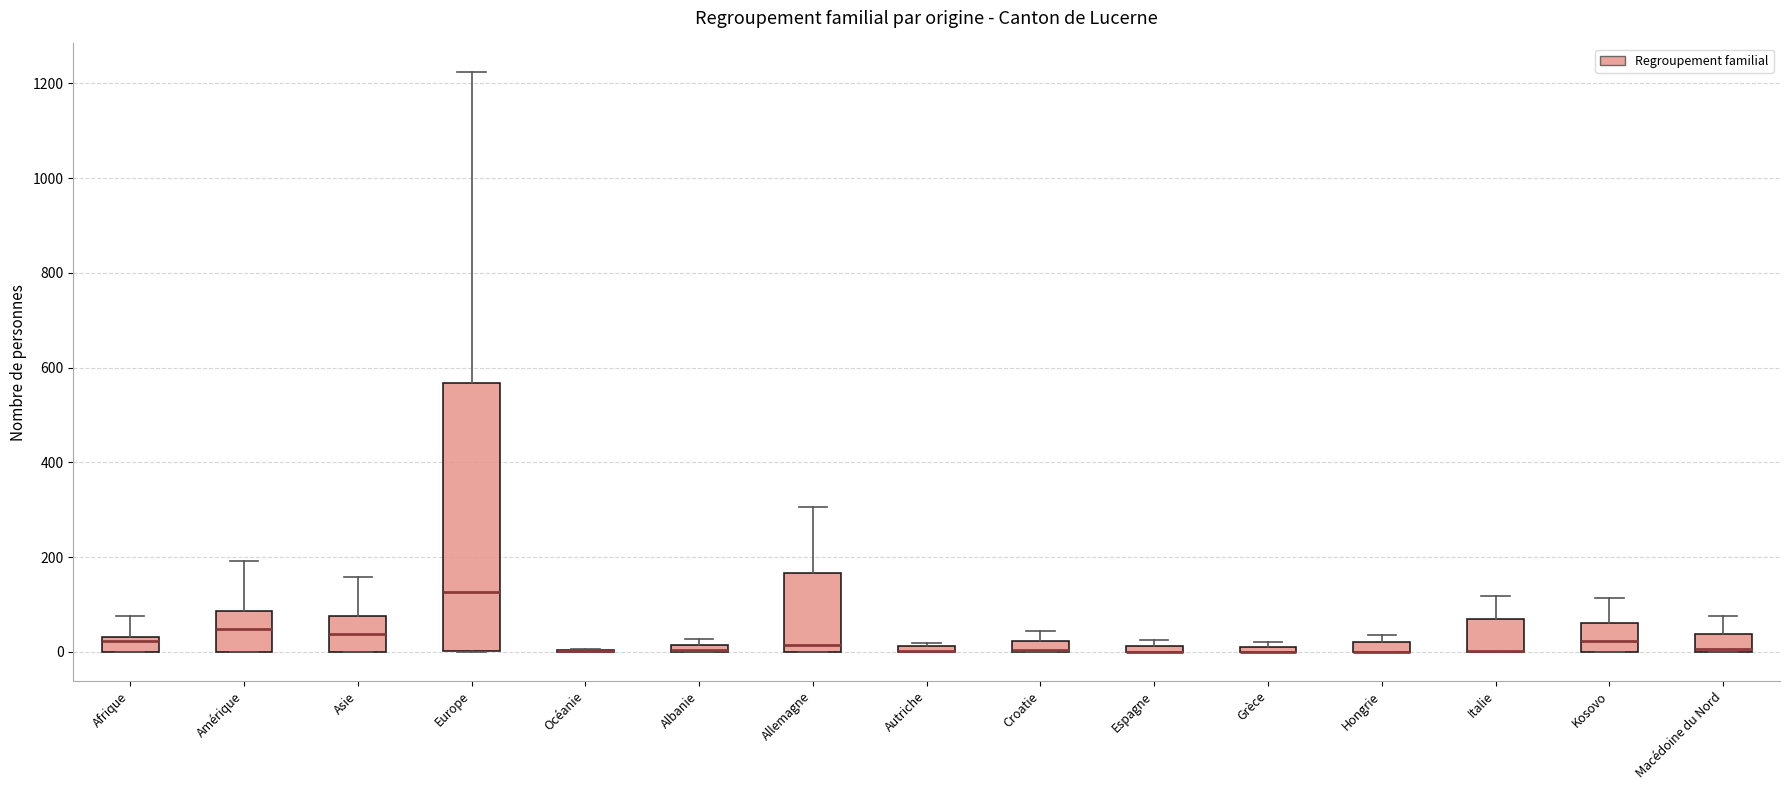

Comparing the boxes themselves (not the whiskers), which one is the tallest?

Europe